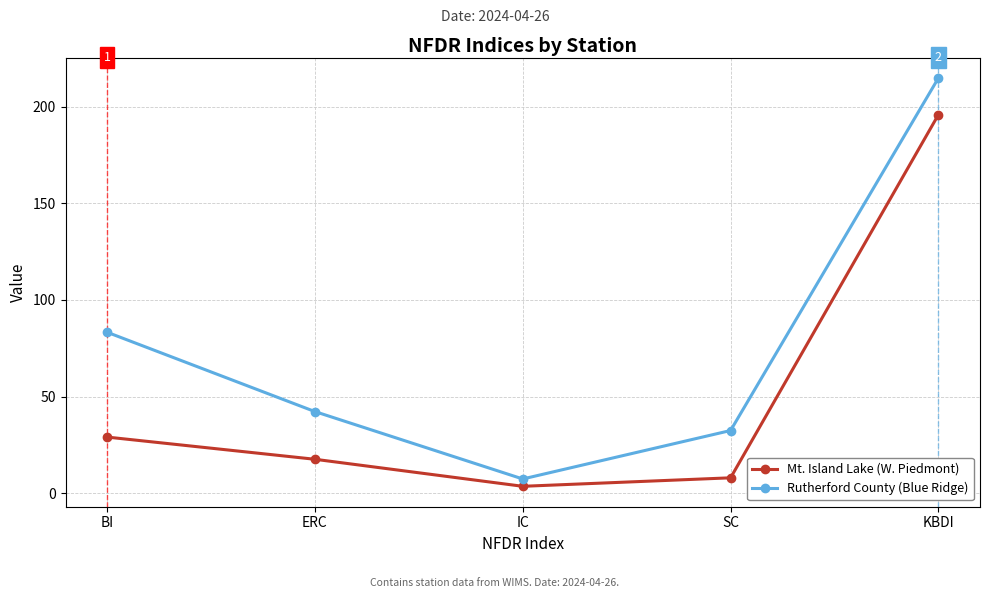

Reading left to right, transcribe all the data shown in this chart.

Mt. Island Lake (W. Piedmont): BI=29.0	ERC=17.5	IC=3.5	SC=7.9	KBDI=196.0
Rutherford County (Blue Ridge): BI=83.3	ERC=42.2	IC=7.3	SC=32.4	KBDI=215.0